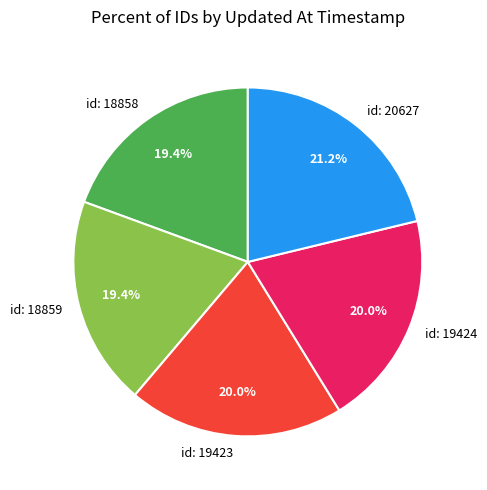

What is the ratio of the value at id: 18858 to the value at id: 20627?

0.9